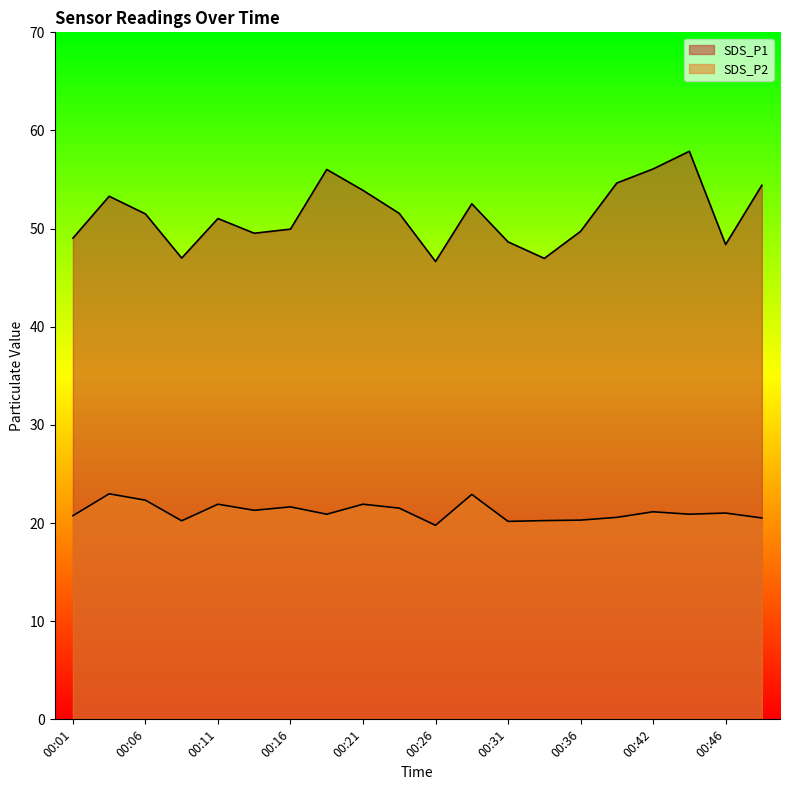

List the series in order of their peak value, lowest first.

SDS_P2, SDS_P1